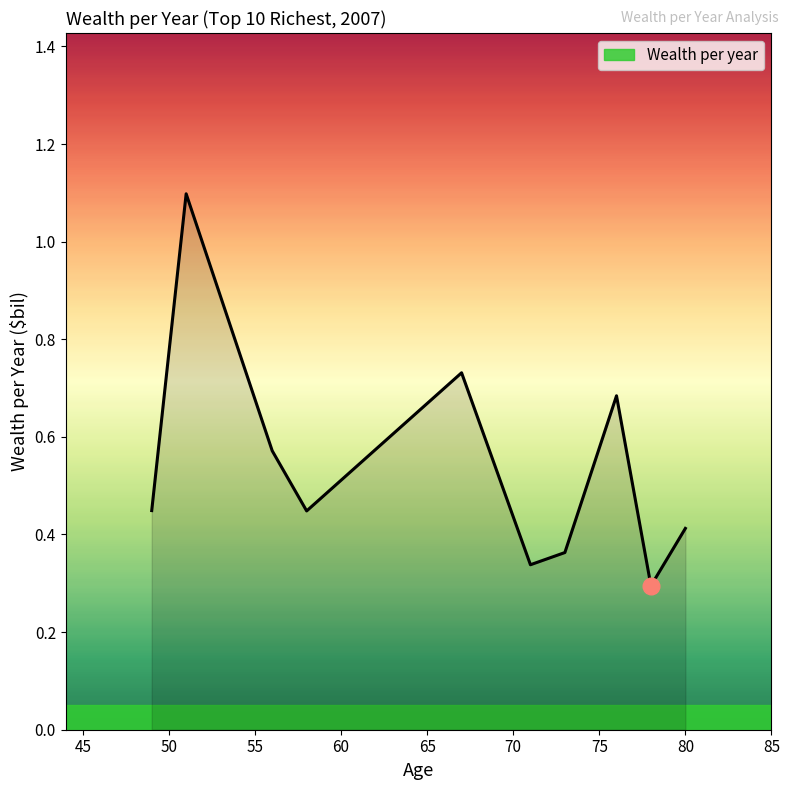

What is the difference between the maximum and minimum values?

0.8